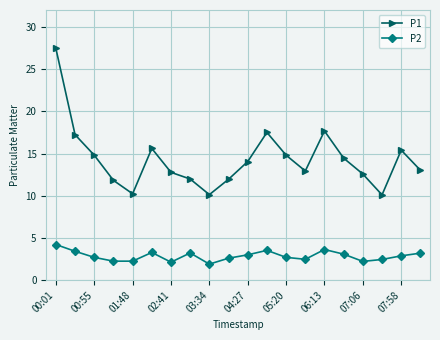

What is the difference between the second highest and second lowest values in the P1 series?

7.5